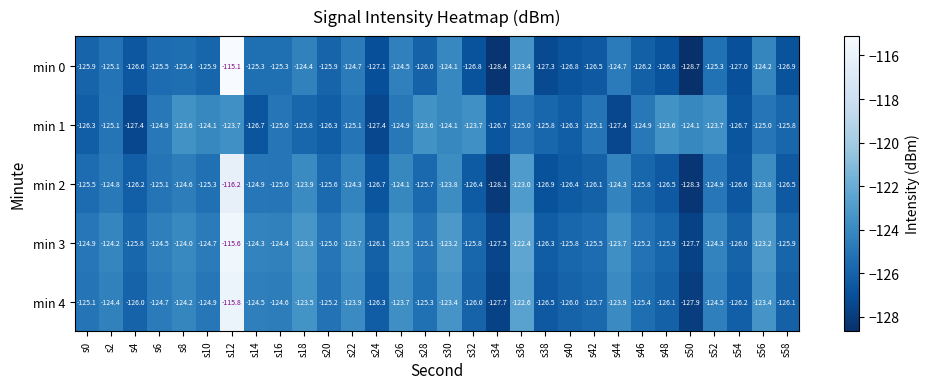

What is the spread (max minus min) of values at s10?

1.8